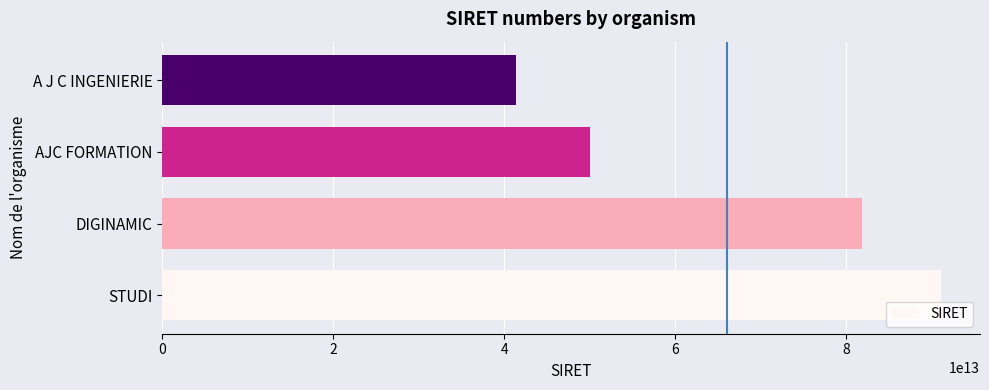

The chart shows a value of 41424820300021 at A J C INGENIERIE. True or false?

True